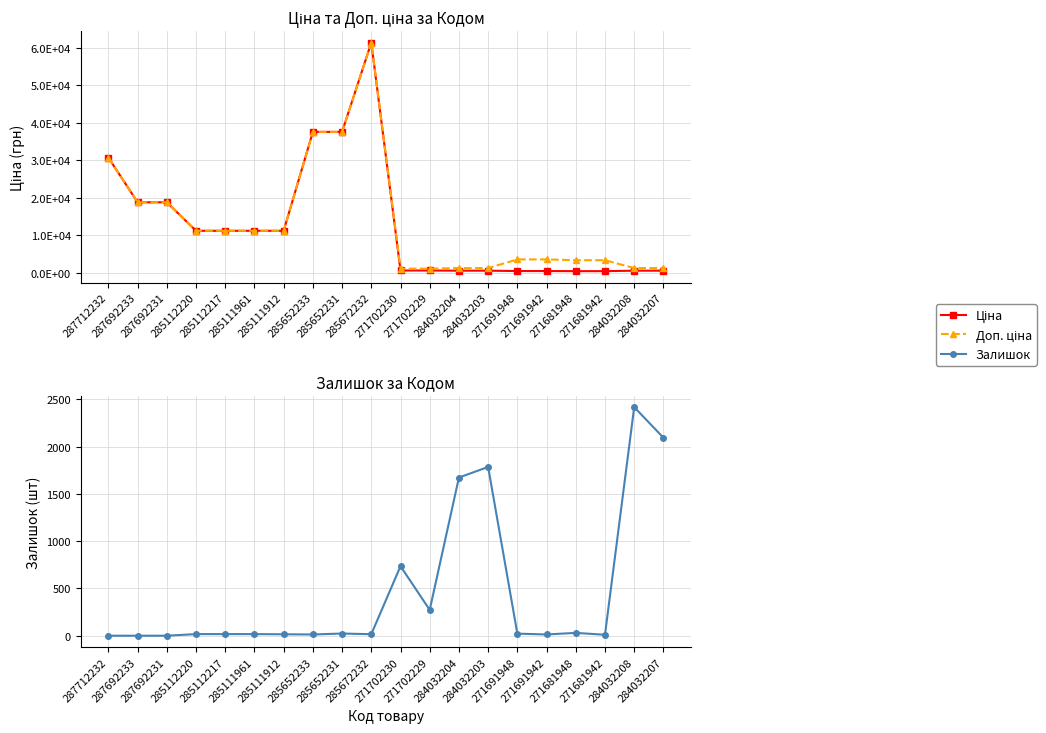

What is the difference between the highest and lowest values at 271702229?

808.7